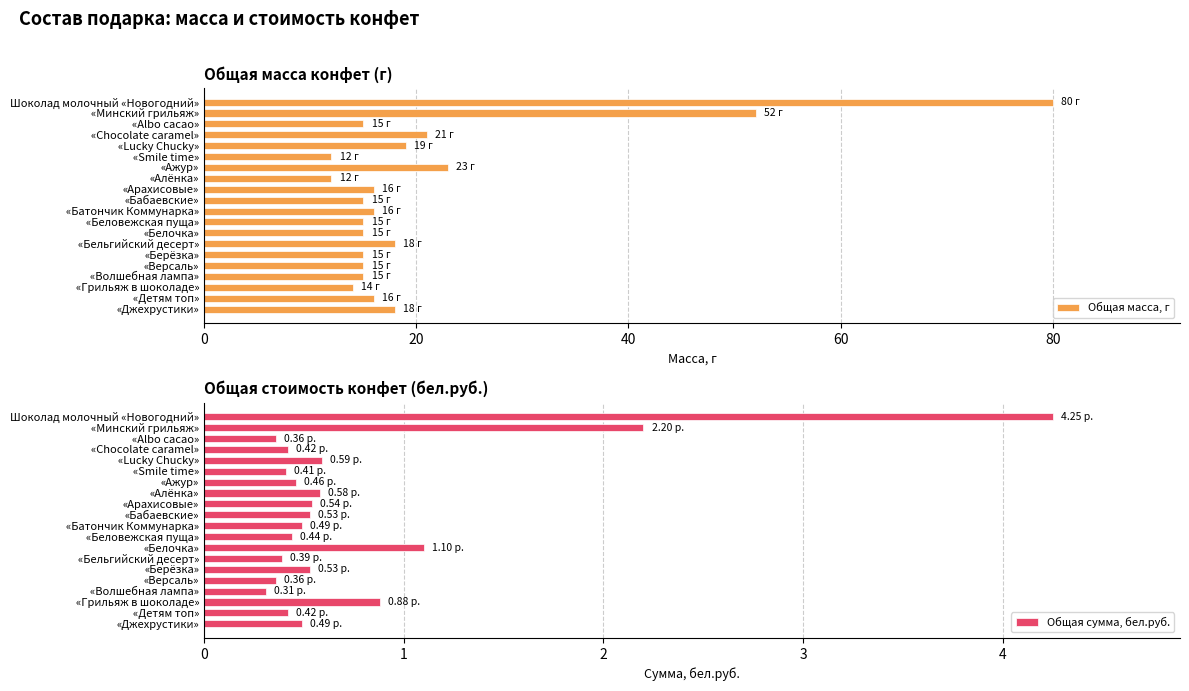

What is the sum of the Общая масса, г values at «Lucky Chucky» and «Берёзка»?

34